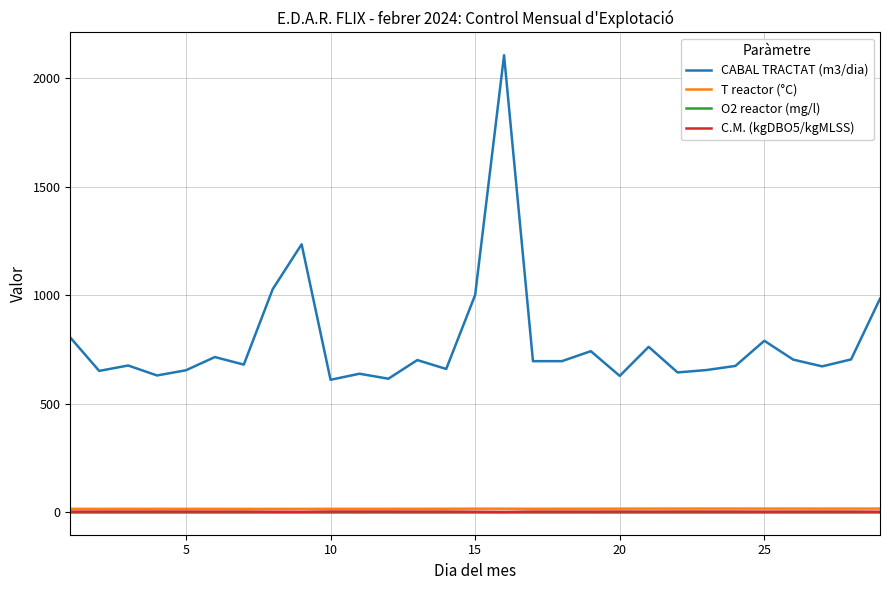

What are all the series names shown in the legend?

CABAL TRACTAT (m3/dia), T reactor (°C), O2 reactor (mg/l), C.M. (kgDBO5/kgMLSS)